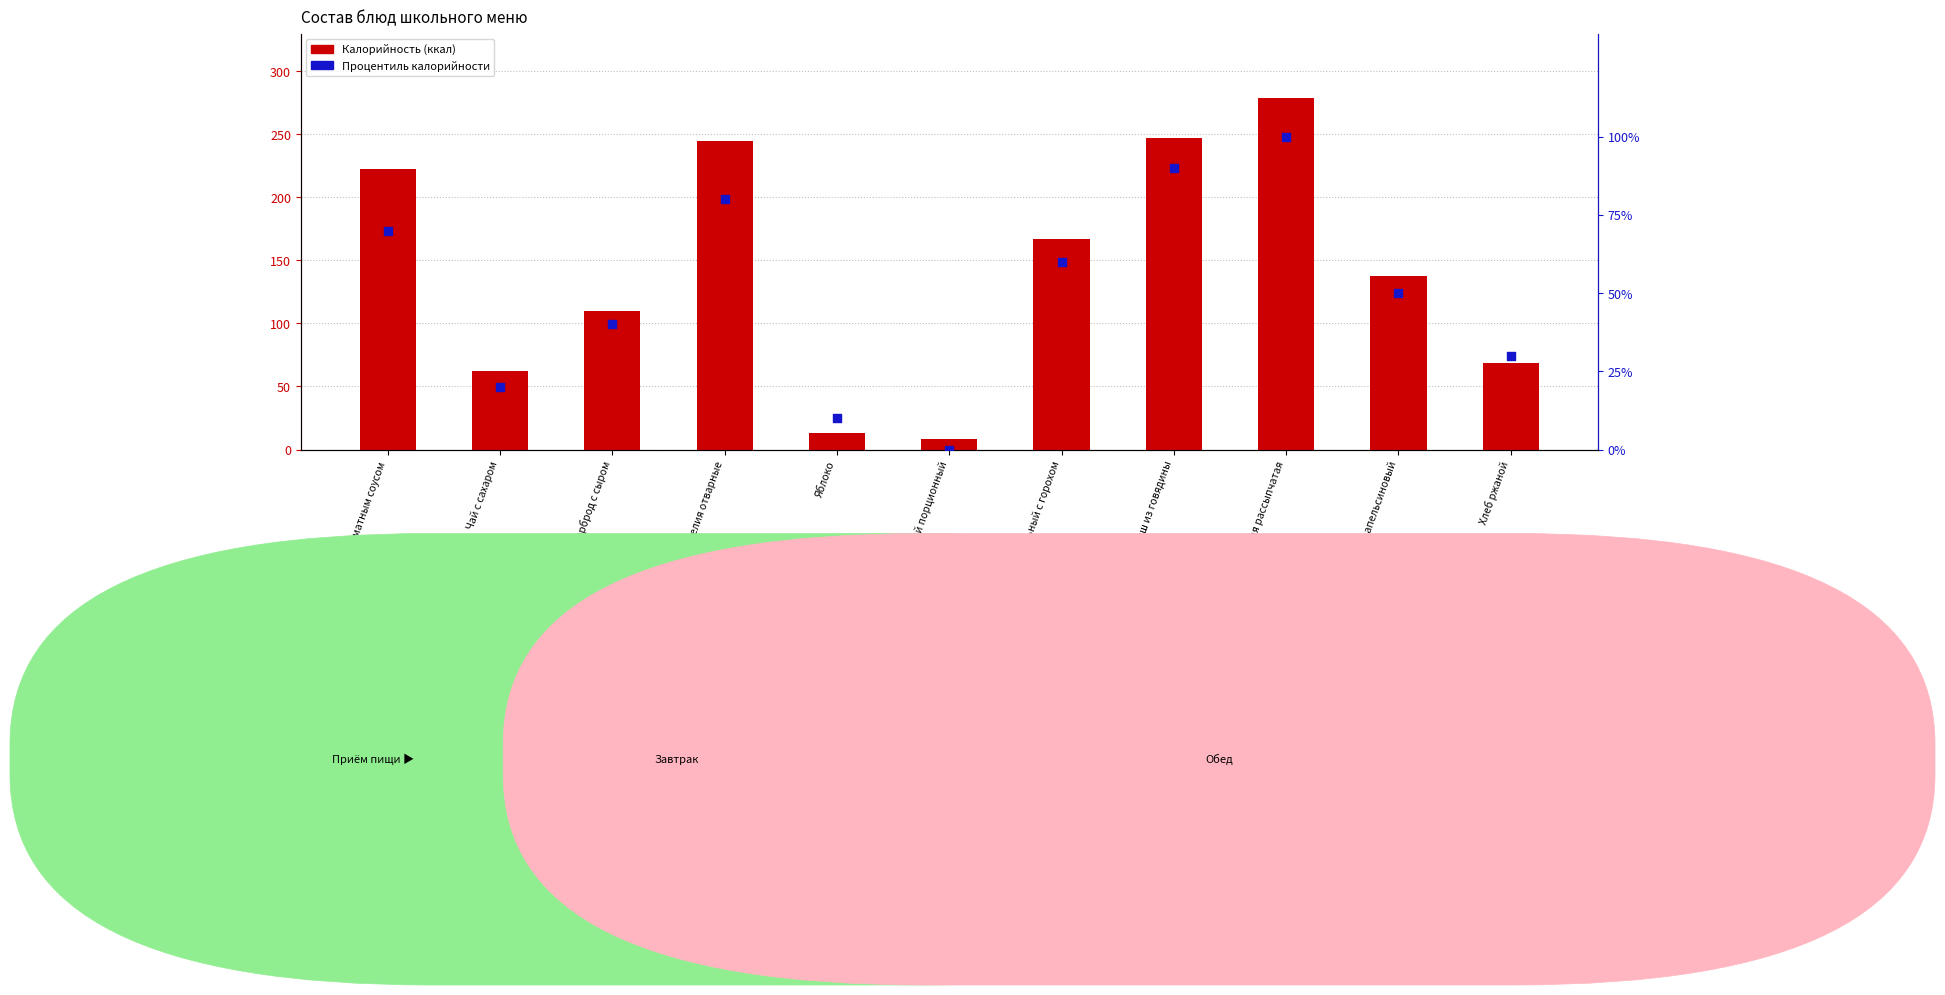

Which series has the widest spread of Y values?

Калорийность (ккал)